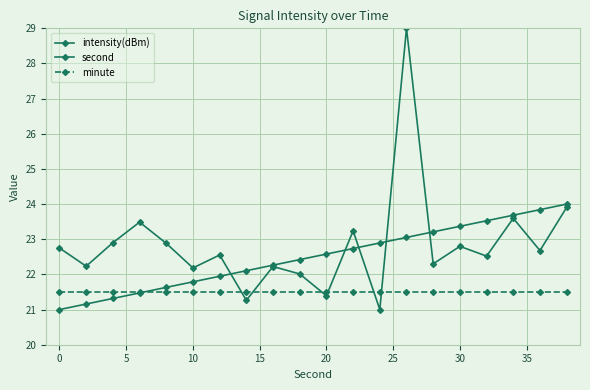

Count the number of categories in the chart.

20